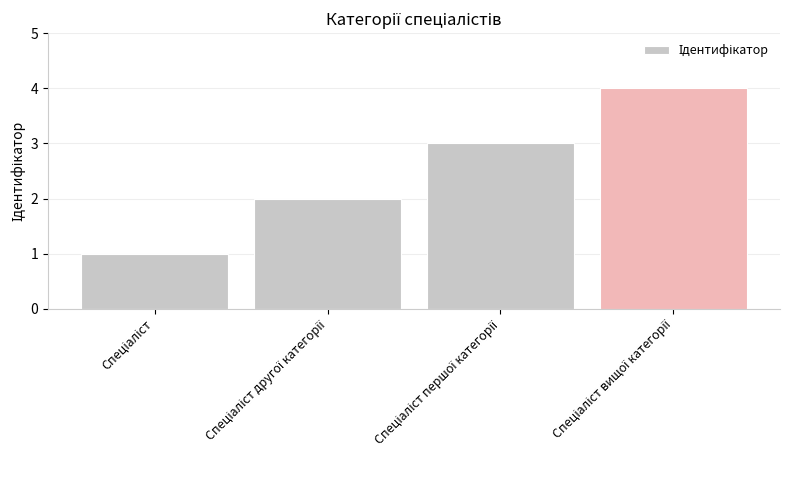

Reading right to left, transcribe all the data shown in this chart.

4	3	2	1